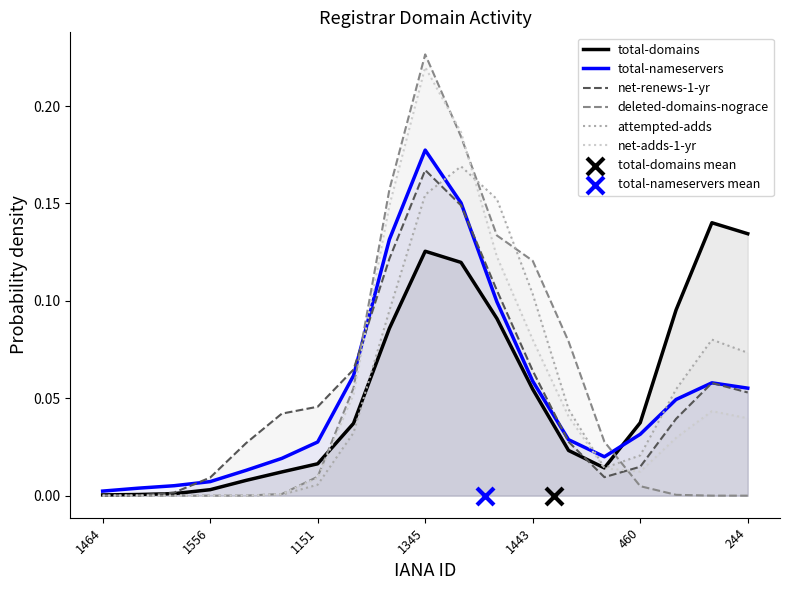

At how many categories does at least one series exceed 0?

19